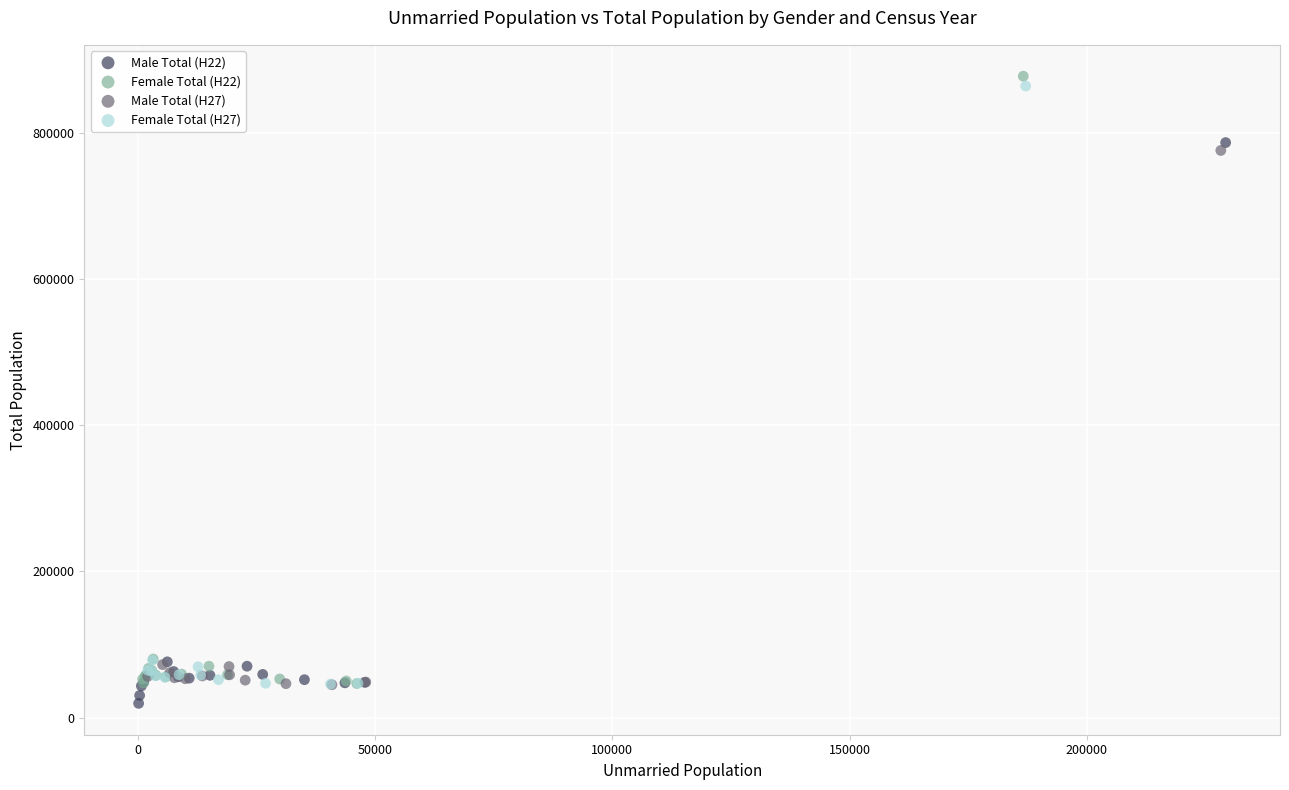

Which series has the largest Y range (max minus min)?

Female Total (H22)